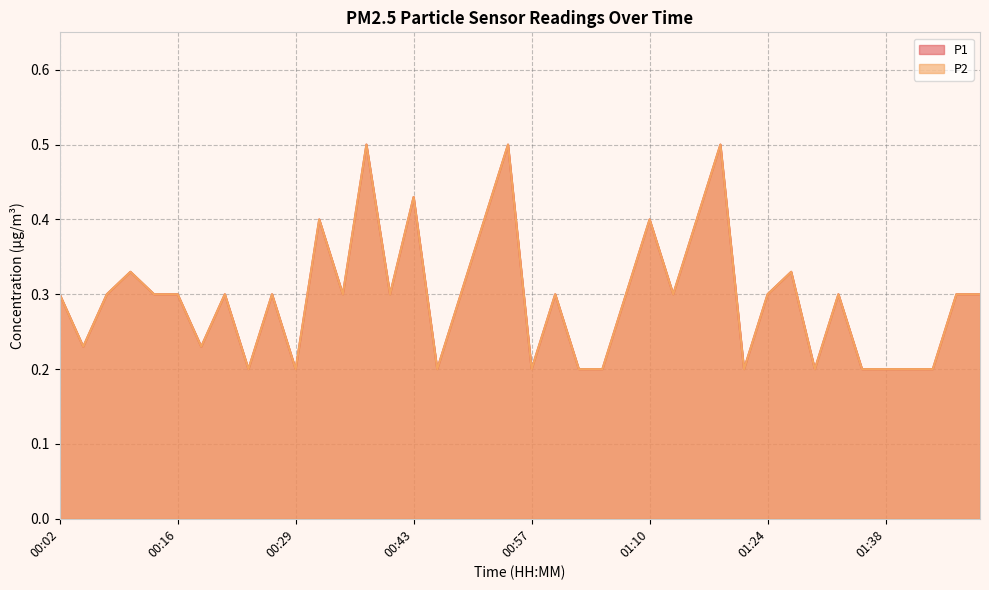

What is the difference between the P1 values at 00:13 and 00:18?

0.1